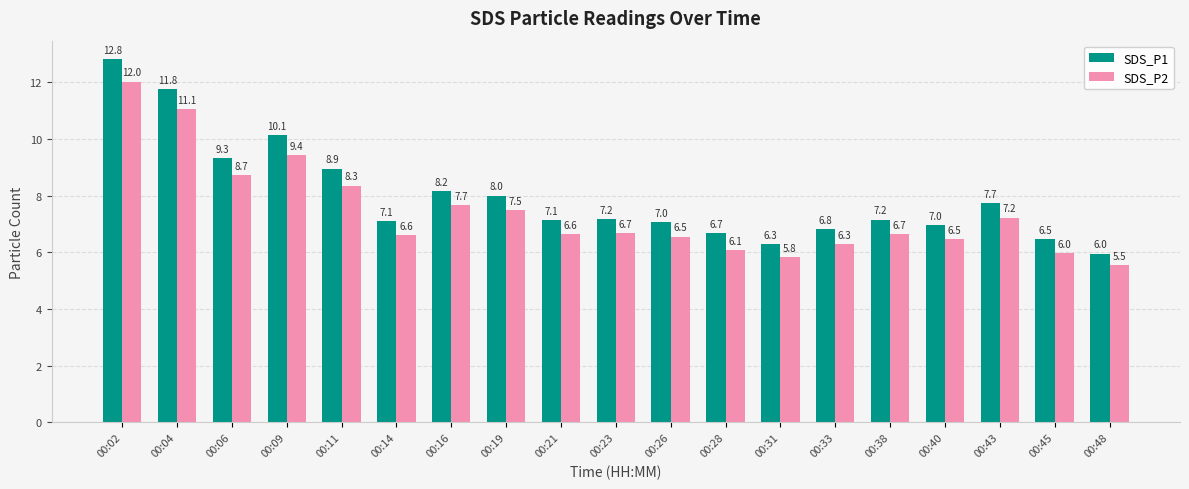

What is the value of the SDS_P1 bar at the 14th from the left?

6.8